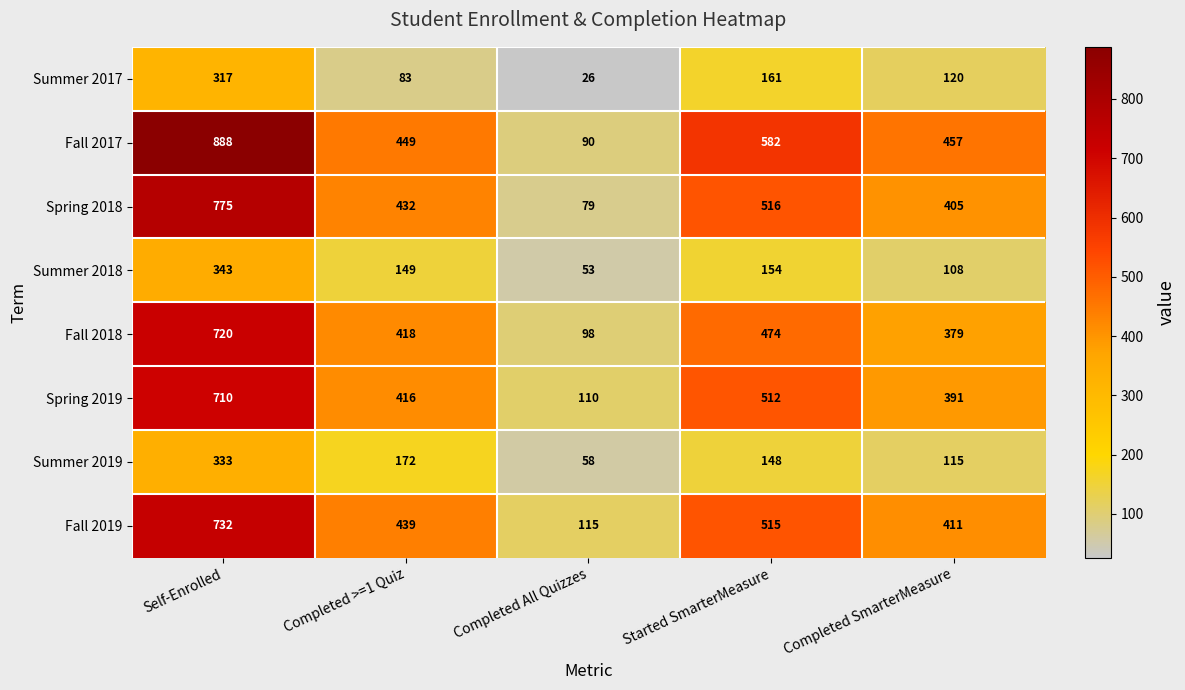

Which series has the largest range (max minus min)?

Fall 2017